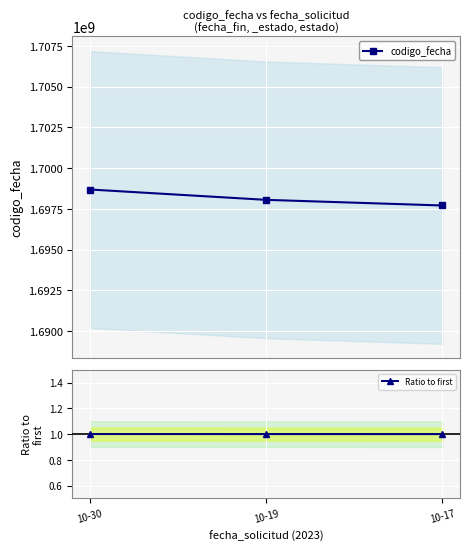

What is the greatest value displayed?

1698691428.0